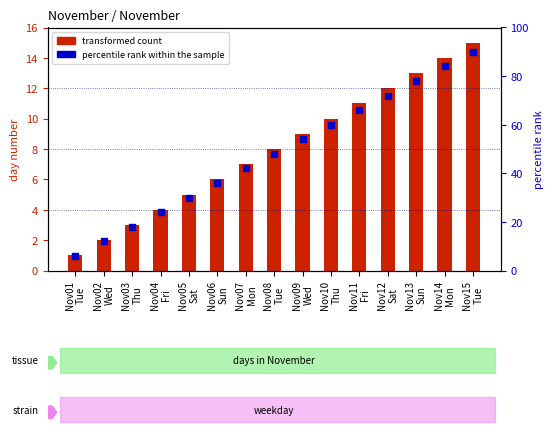

At how many categories does at least one series exceed 78?

2